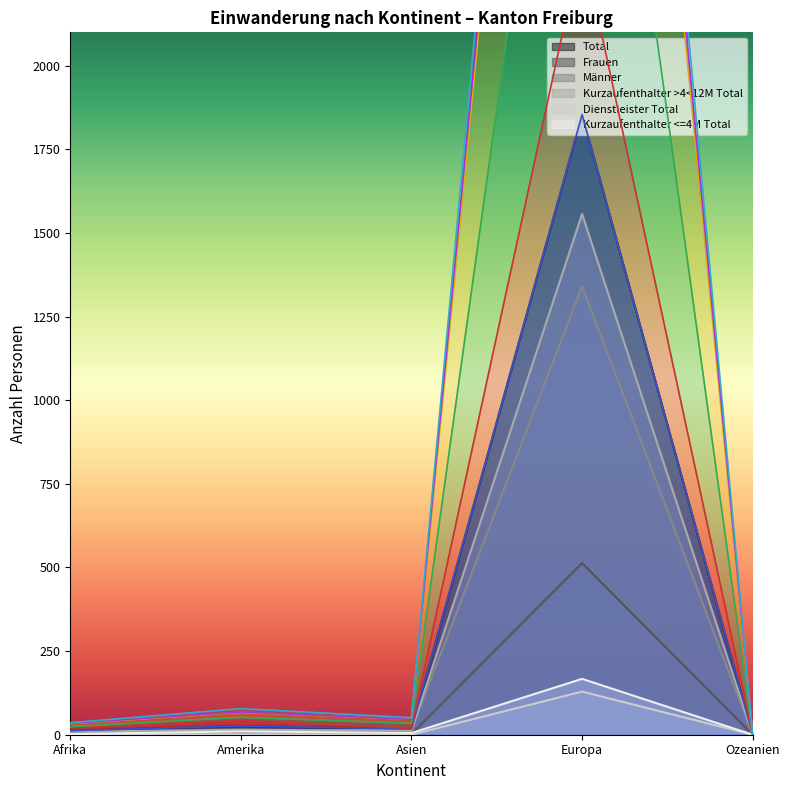

Count the number of categories in the chart.

5